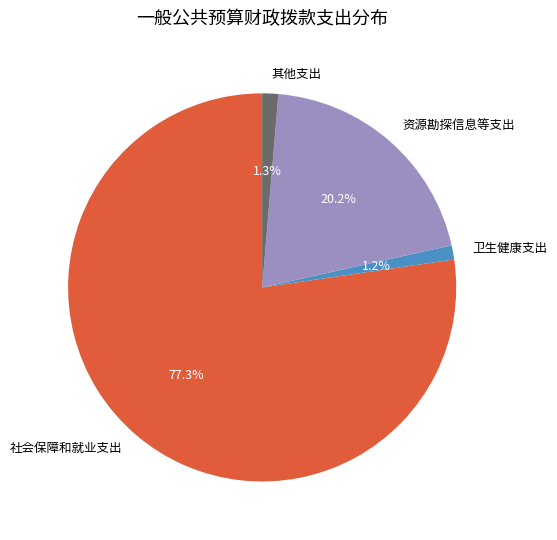

What percentage is the 其他支出 slice, to the nearest percent?

1%